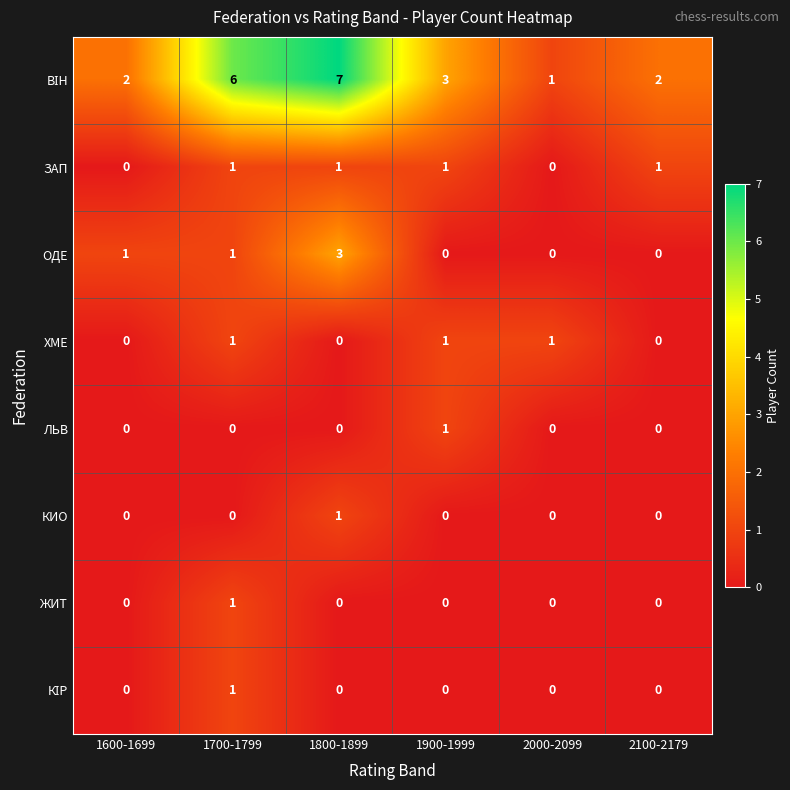

What is the total value across all series at 1600-1699?

3